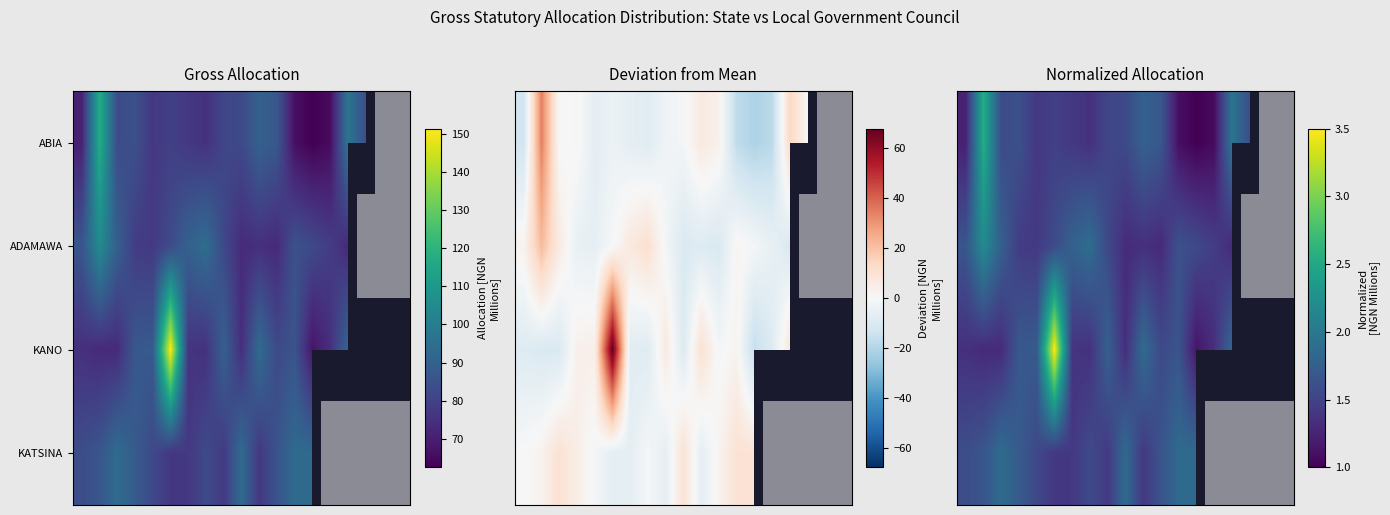

At which category is the sum across all series the highest?

17